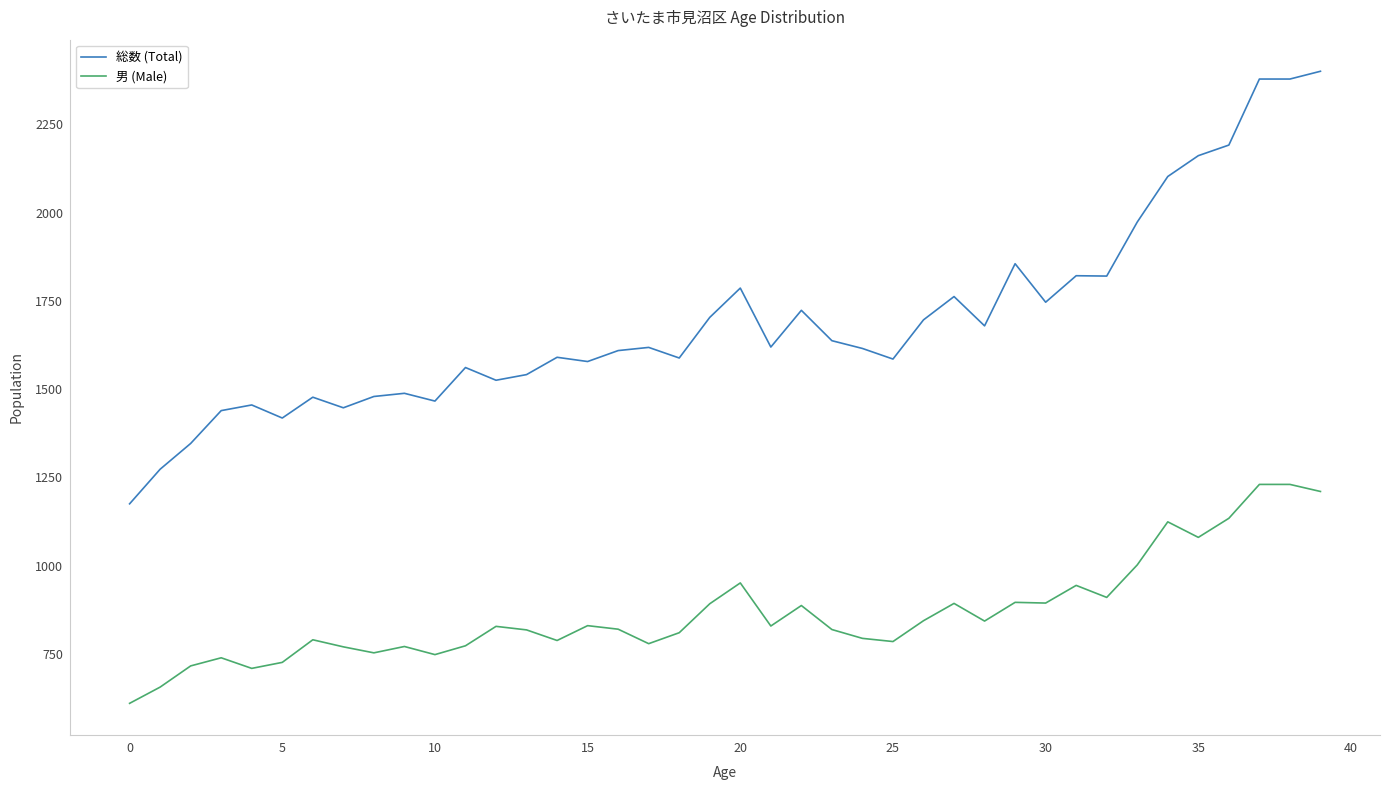

What are all the series names shown in the legend?

総数 (Total), 男 (Male)